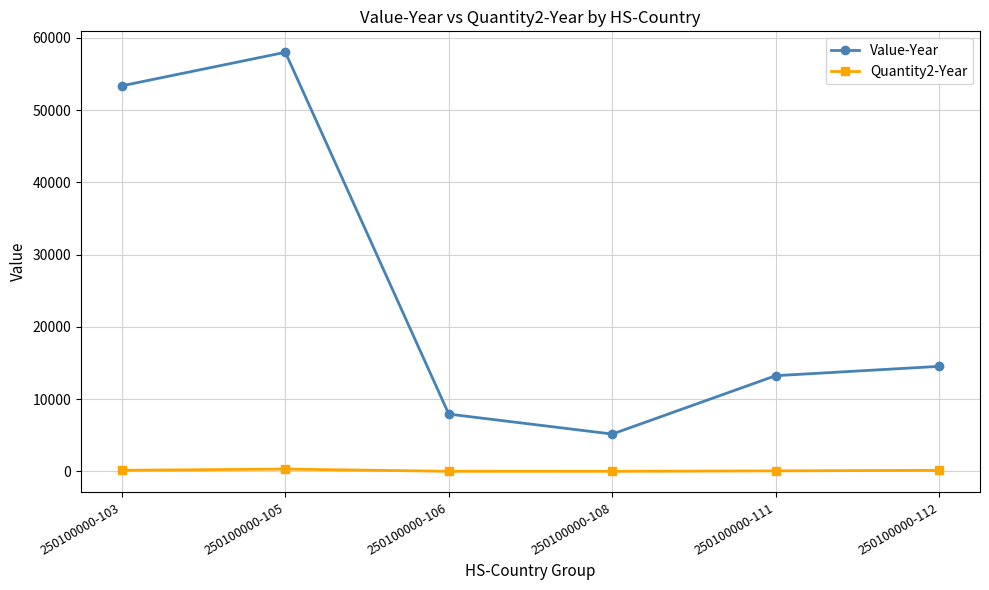

List the series in order of their overall mean, highest first.

Value-Year, Quantity2-Year